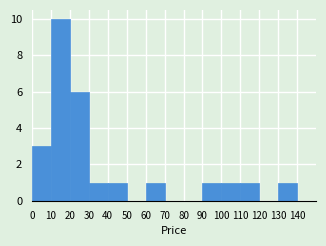

Reading left to right, transcribe this chart: for each bar, give the range it covers on the x-axis and its height. The values are not printed on the chart, so give them approximately, as read against the axis.

0 to 10: 3
10 to 20: 10
20 to 30: 6
30 to 40: 1
40 to 50: 1
50 to 60: 0
60 to 70: 1
70 to 80: 0
80 to 90: 0
90 to 100: 1
100 to 110: 1
110 to 120: 1
120 to 130: 0
130 to 140: 1
140 to 150: 0